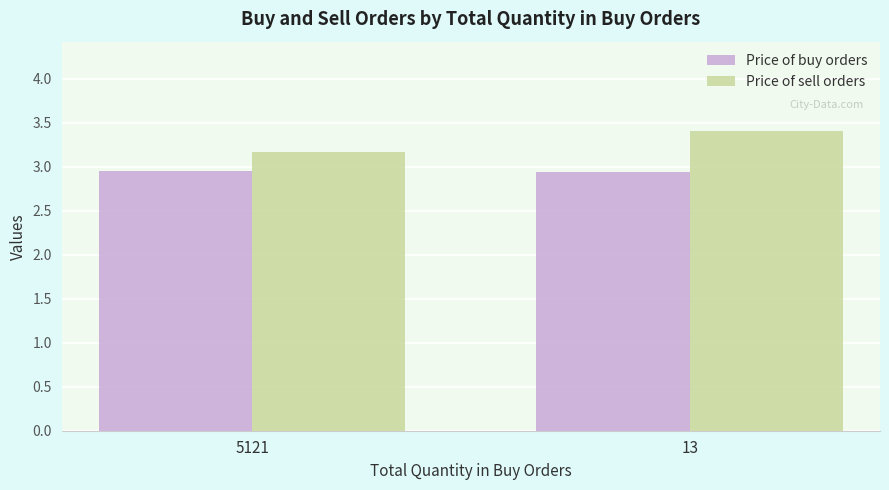

What is the sum of all Price of sell orders values?

6.6